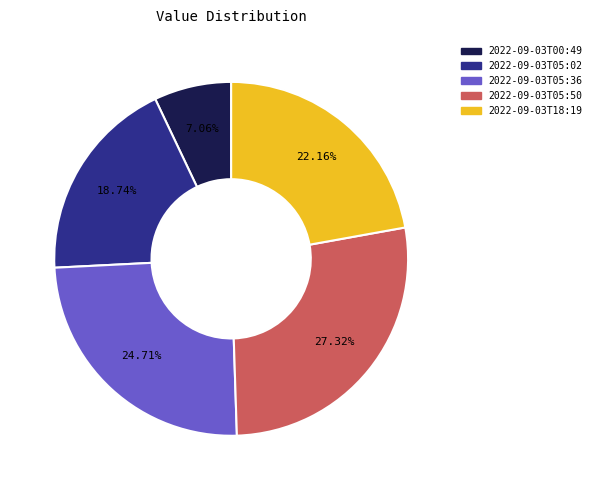

Is there a majority slice in this chart?

No